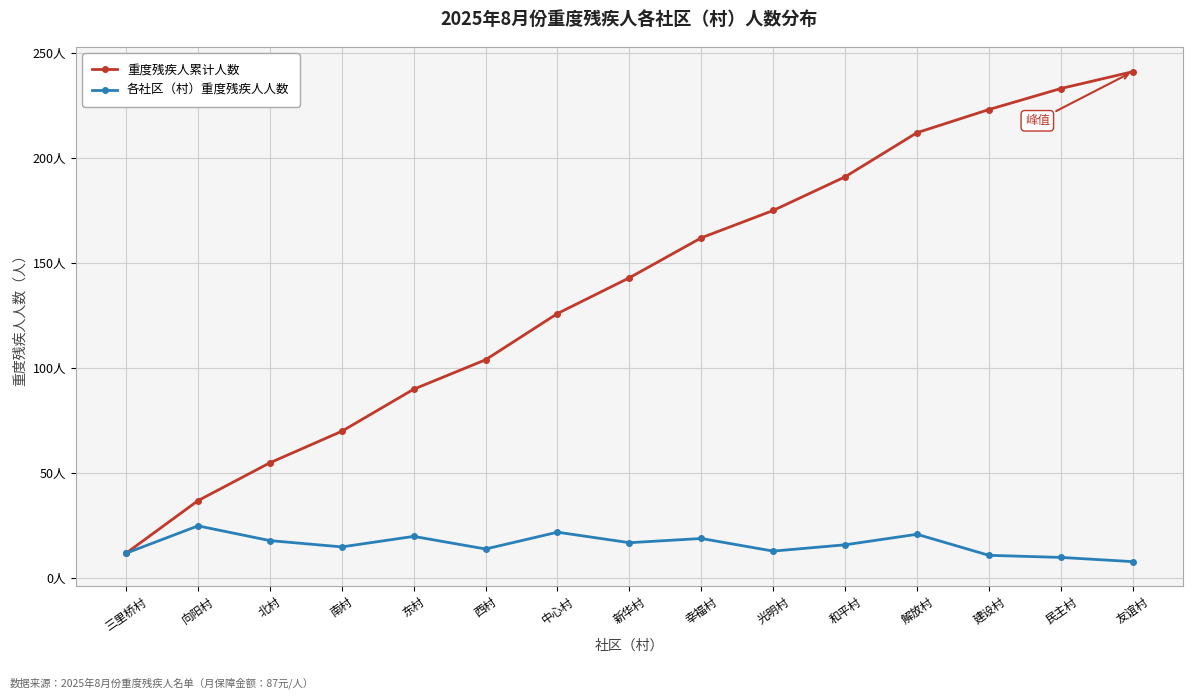

At which category is the sum across all series the highest?

友谊村